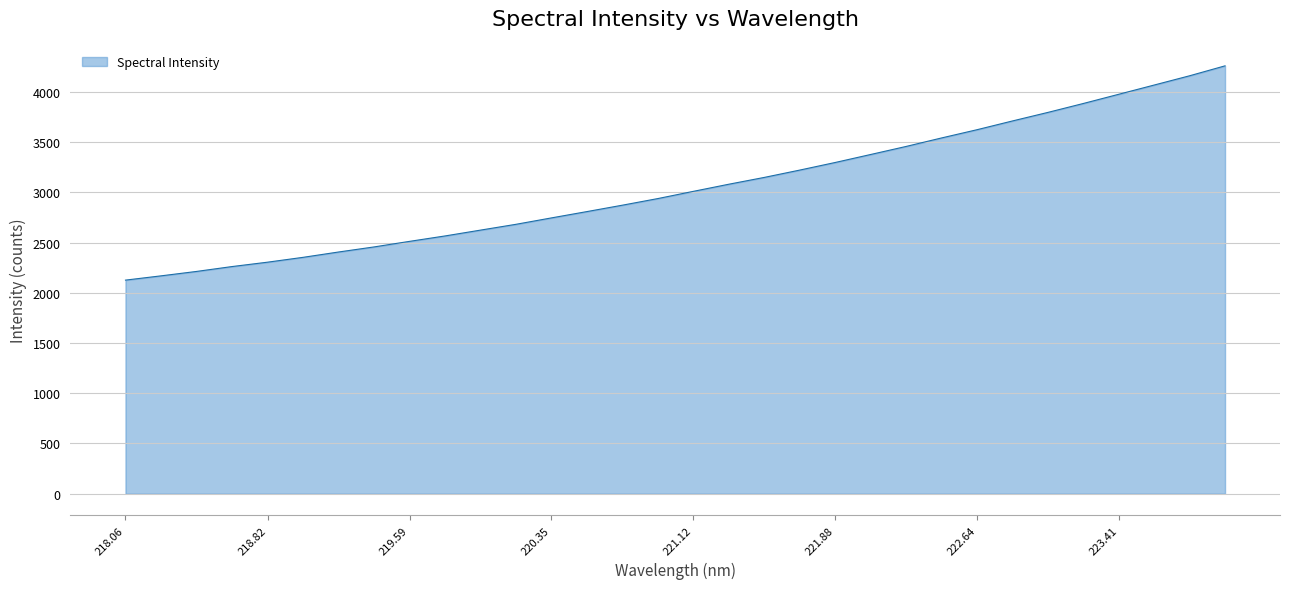

What is the smallest value displayed?

2125.9